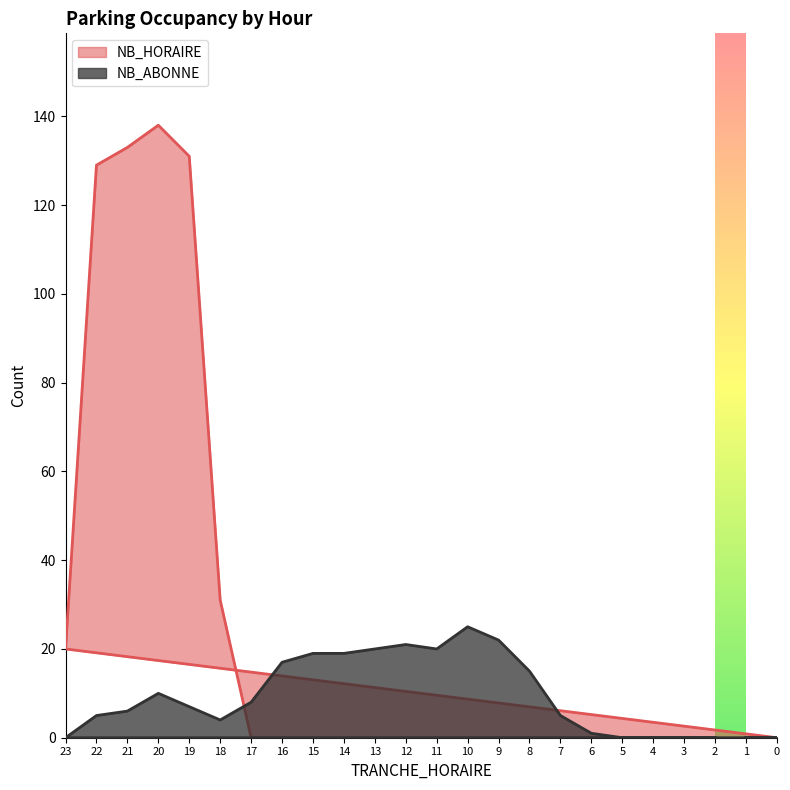

What is the spread (max minus min) of values at 8?

15